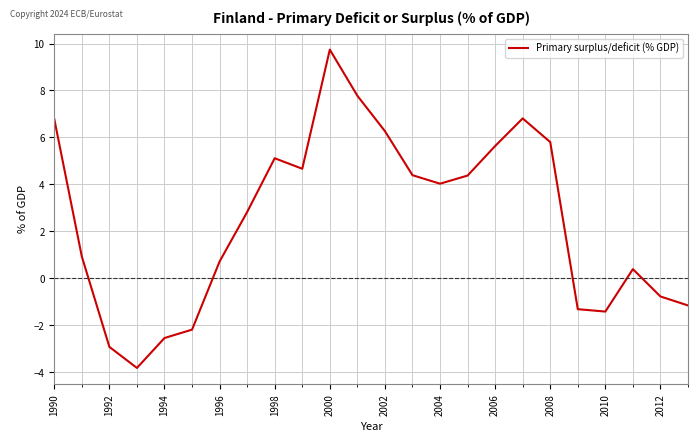

Count the number of categories in the chart.

24